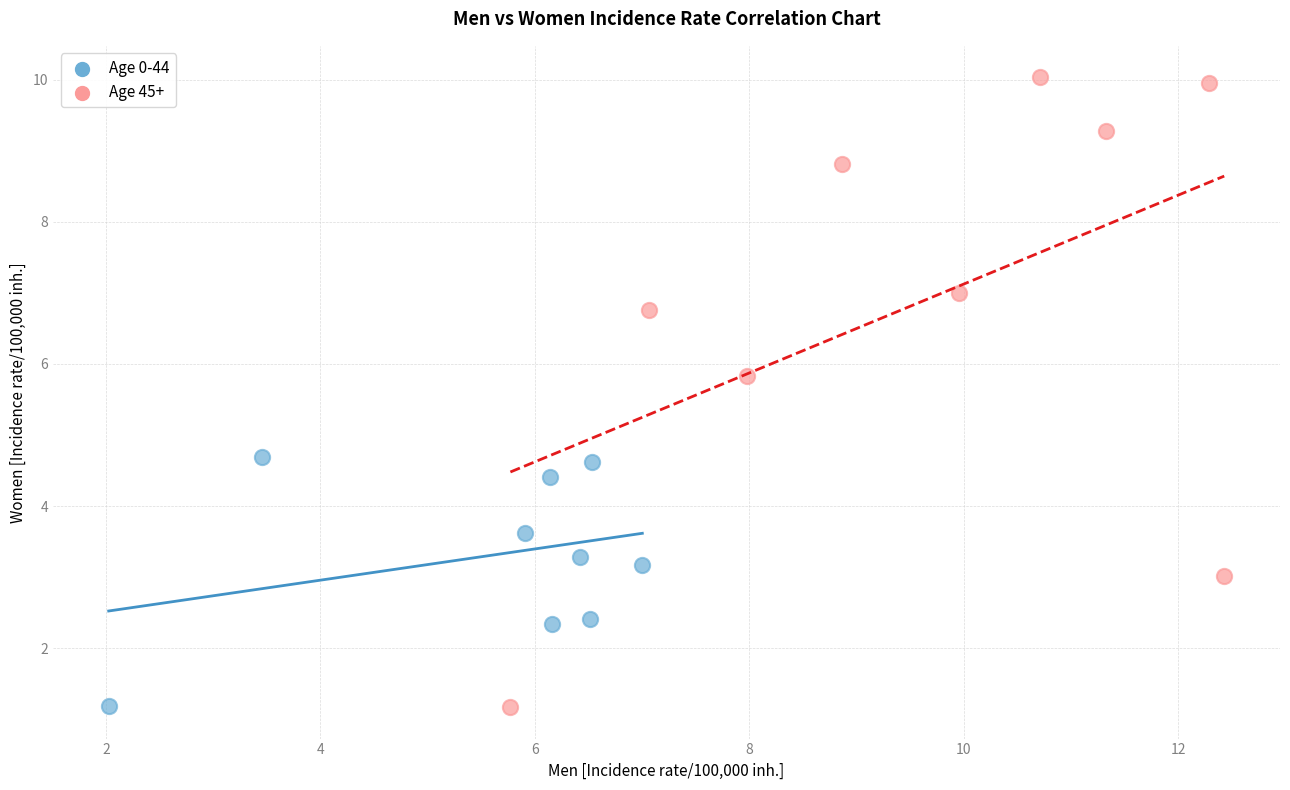

Which series contains the highest Y value?

Age 45+